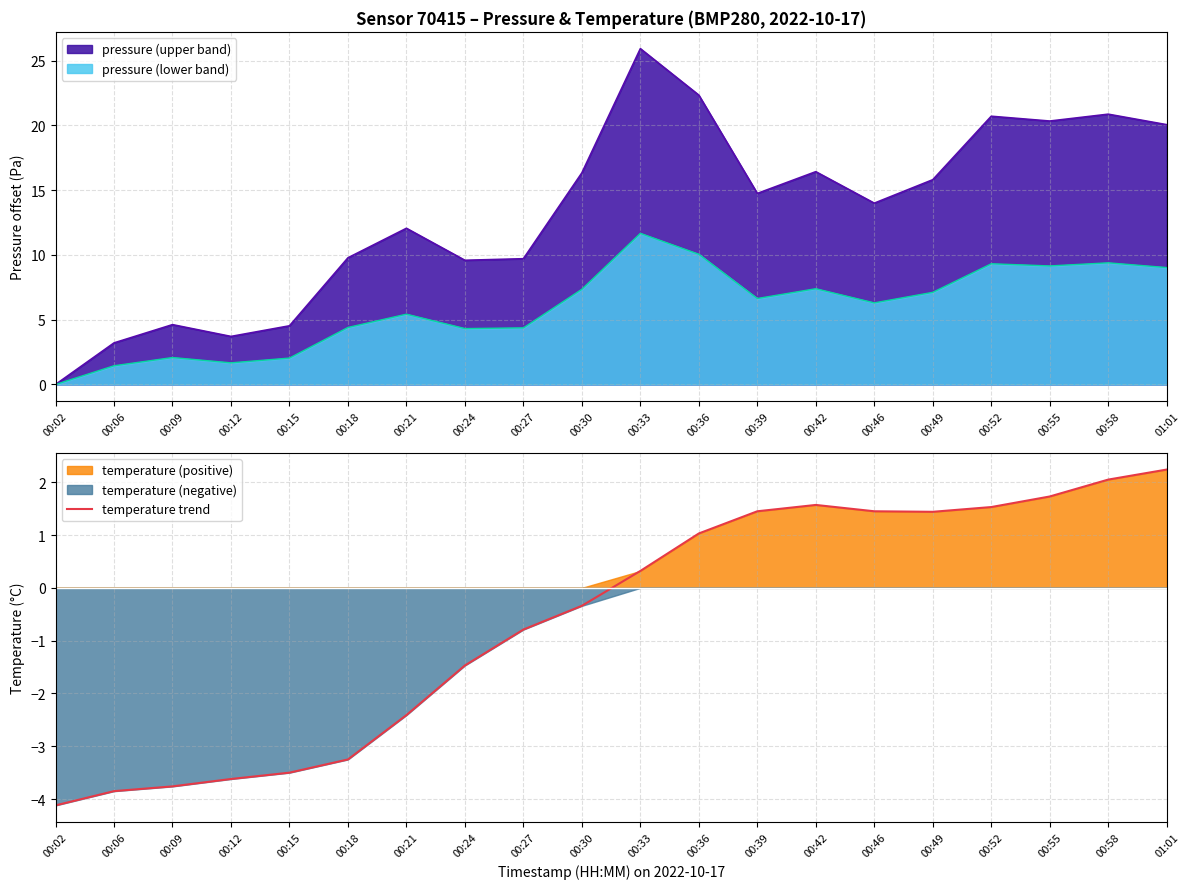

The value at 00:33 is 0.1. True or false?

False